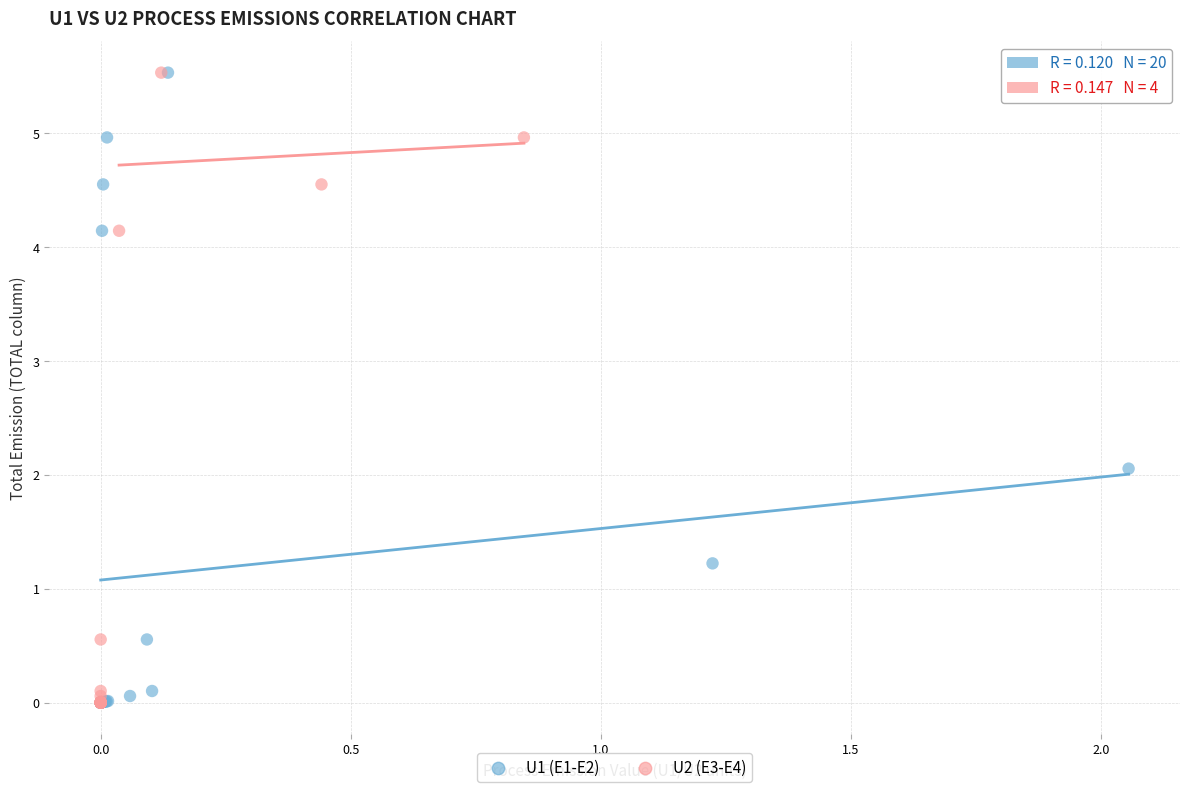

What are all the series names shown in the legend?

U1 (E1-E2), U2 (E3-E4)